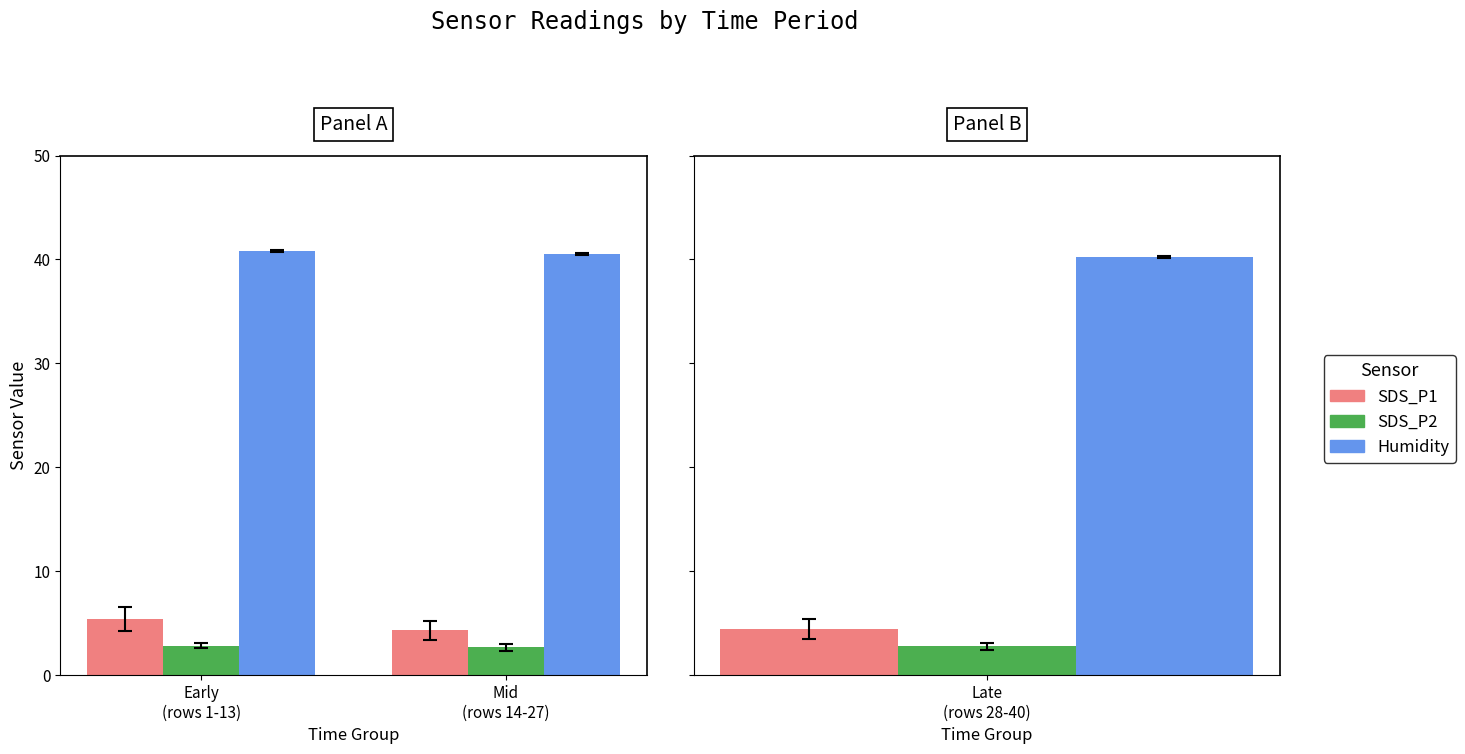

What is the highest value of the SDS_P2 series?

2.8